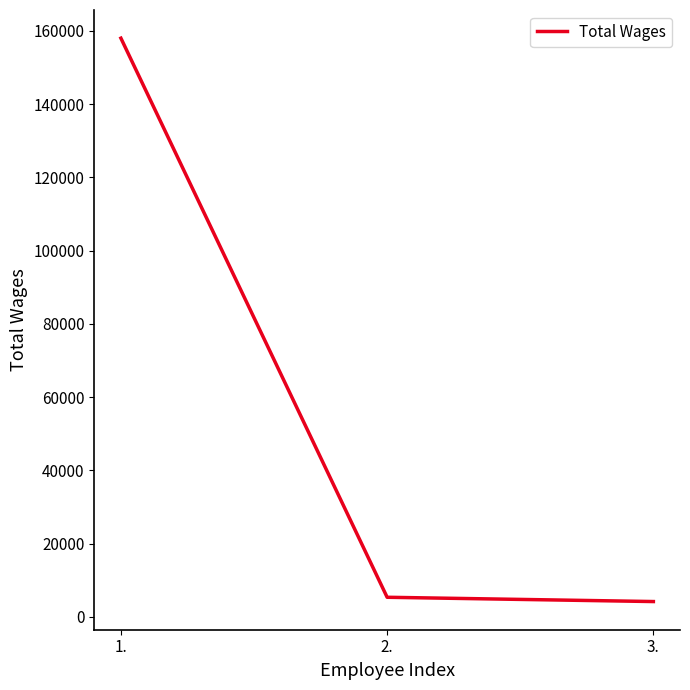

What is the sum of all values?

167547